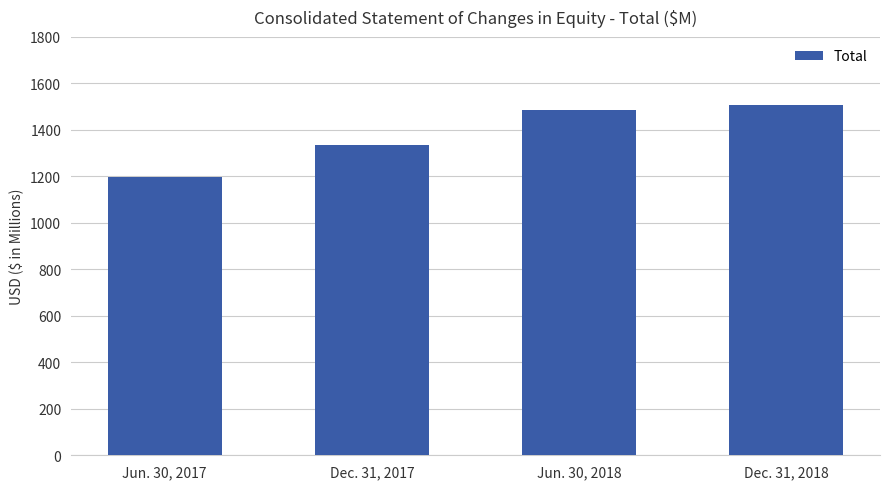

The value at Dec. 31, 2018 is 1505.5. True or false?

True